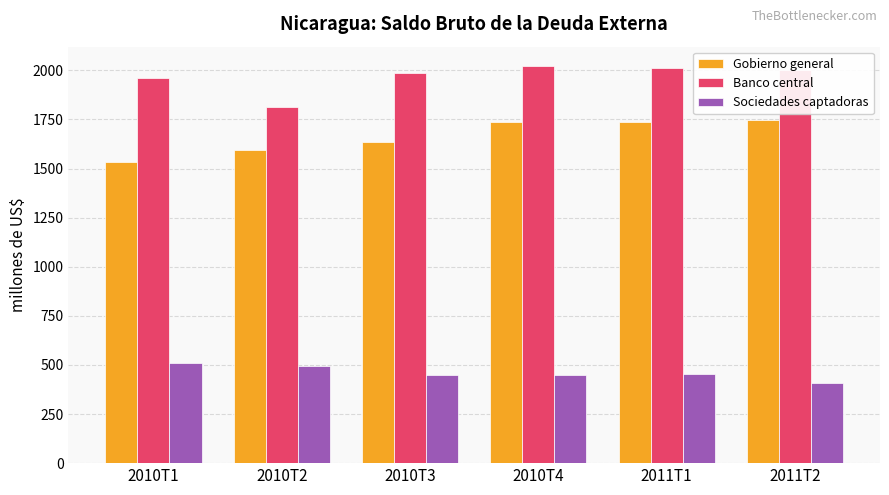

Rank the series by their maximum value, from highest to lowest.

Banco central, Gobierno general, Sociedades captadoras